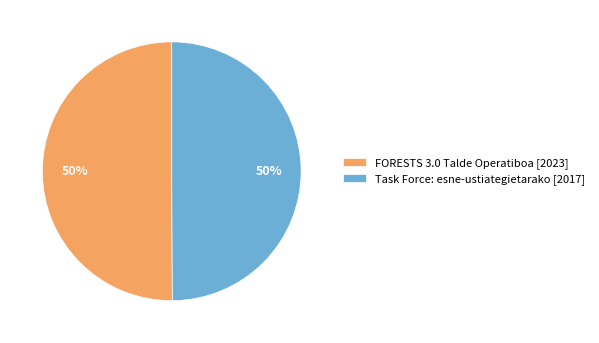

Do Task Force: esne-ustiategietarako [2017] and FORESTS 3.0 Talde Operatiboa [2023] together represent more than half of the pie?

Yes